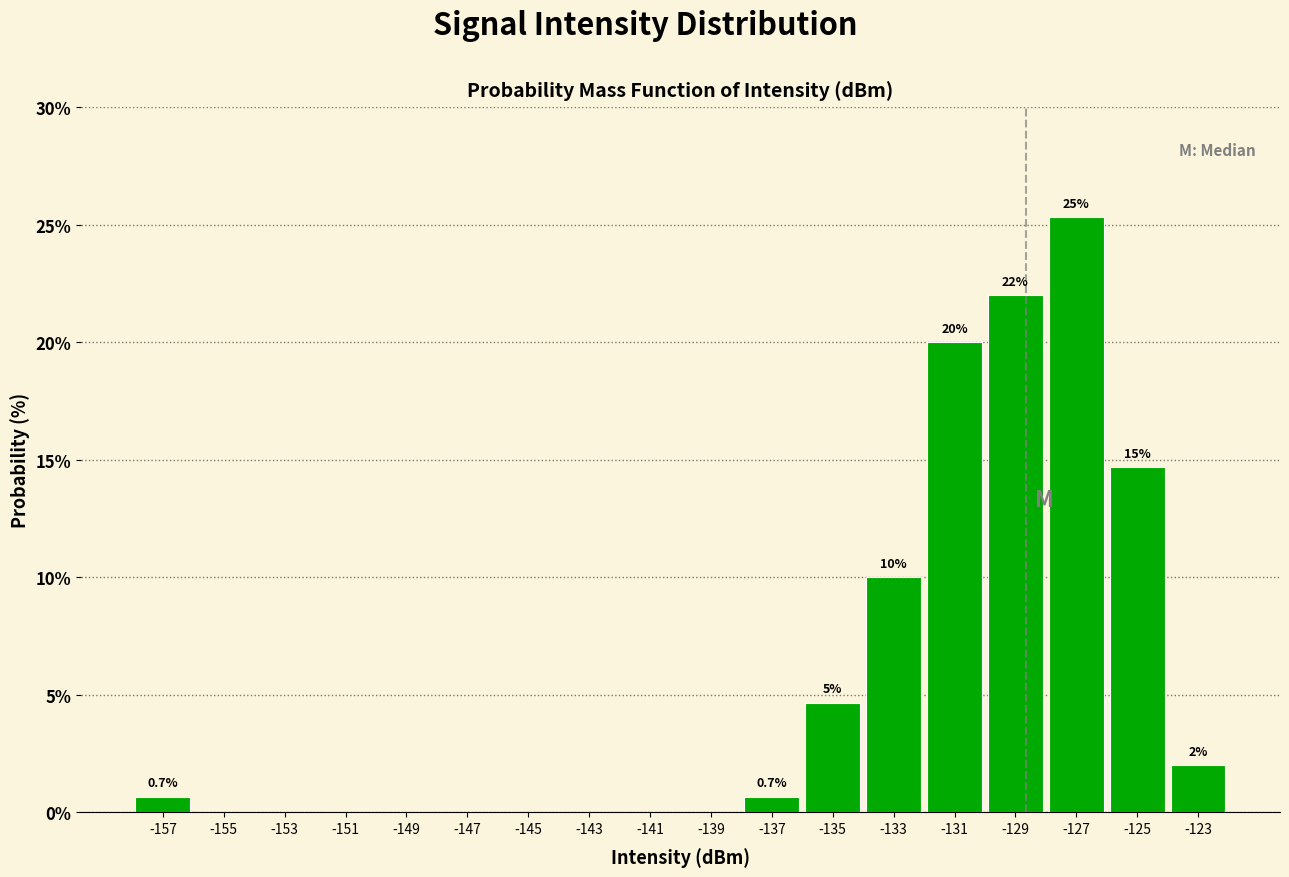

Over which range of the x-axis is the bar tallest?

-128 to -126